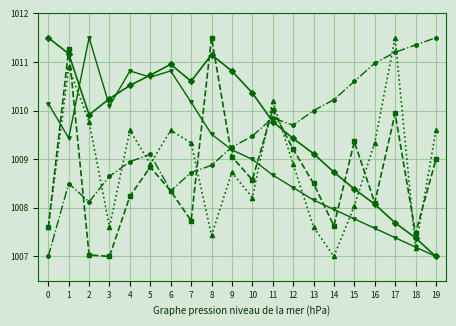

What is the spread (max minus min) of values at 12?

1.3